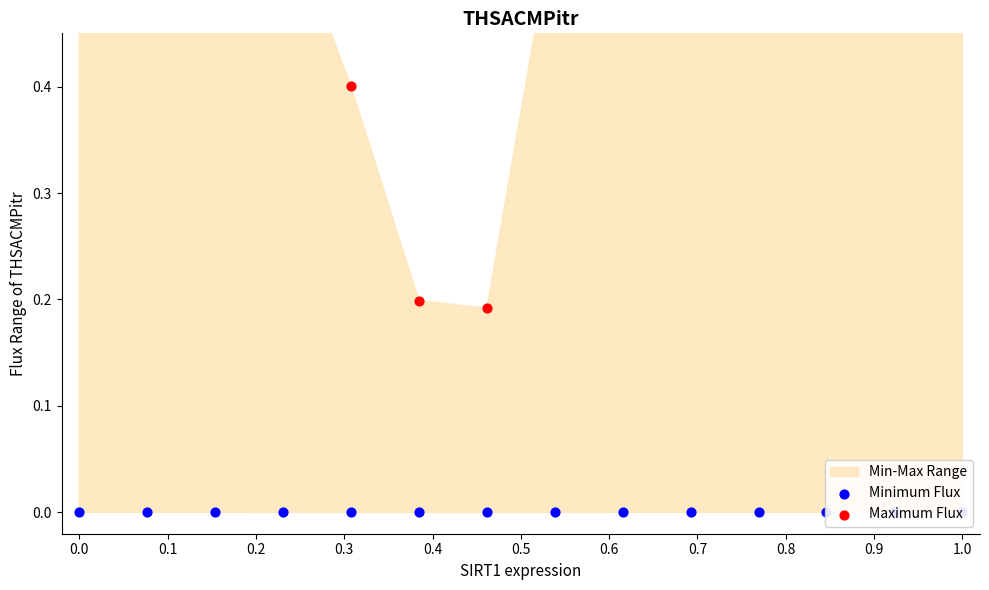

Which series contains the lowest Y value?

Minimum Flux